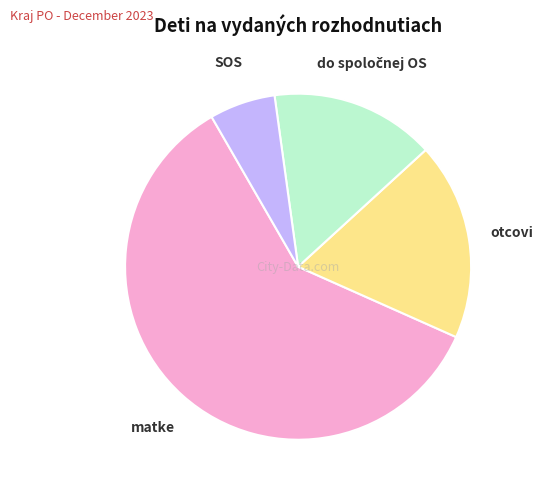

What is the majority slice?

matke